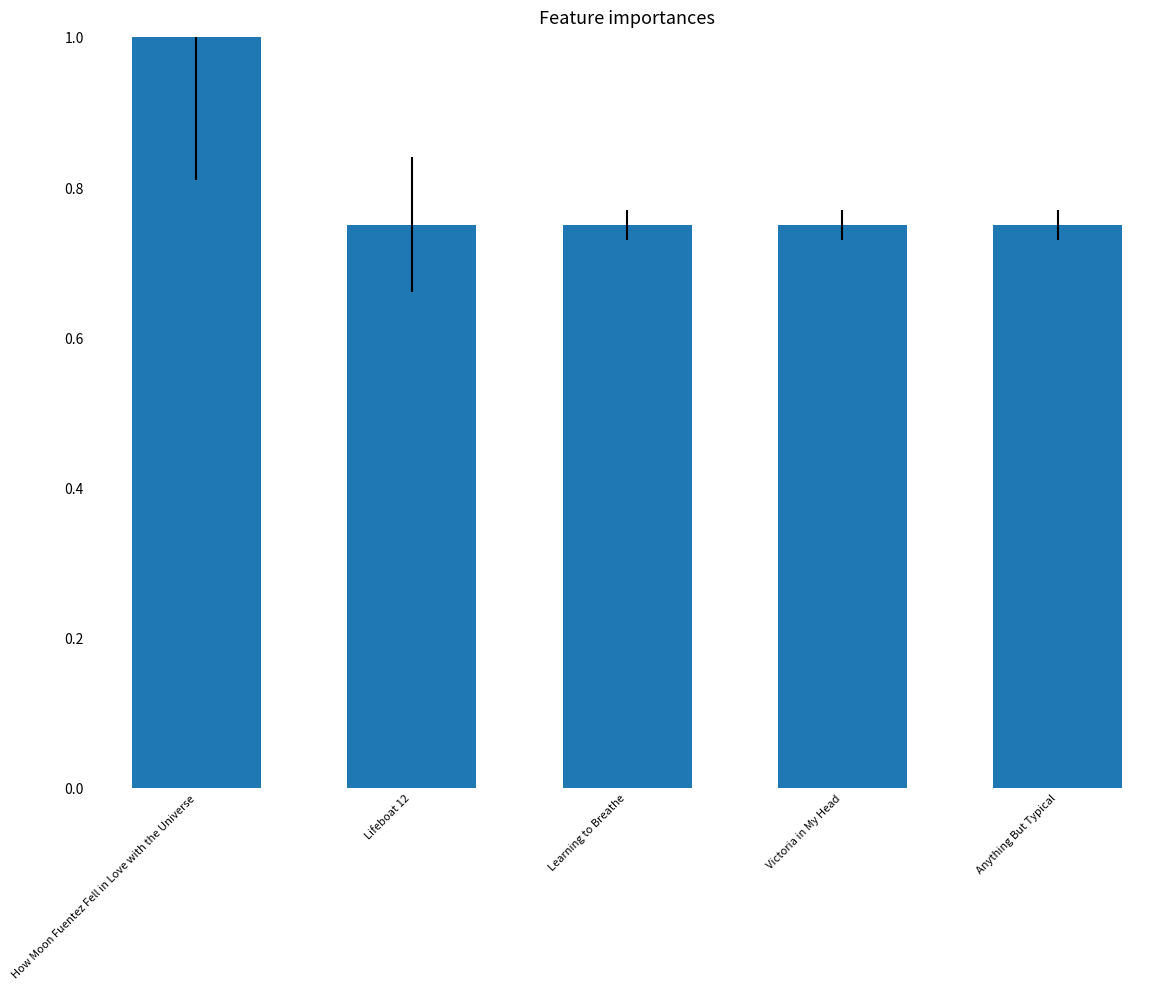

What is the approximate value at How Moon Fuentez Fell in Love with the Universe?

1.0